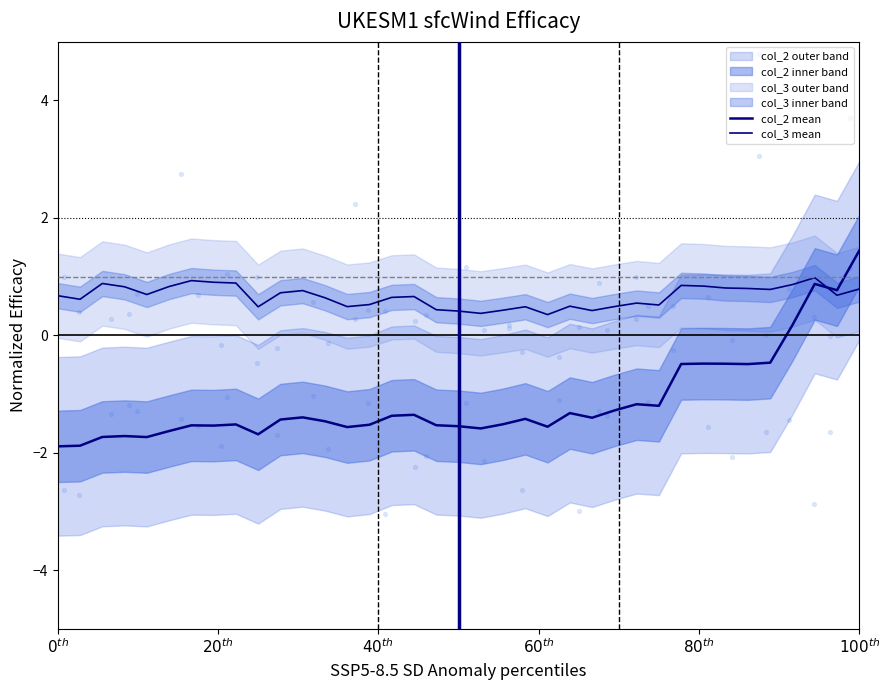

Which series has the widest spread of Y values?

col_2 mean